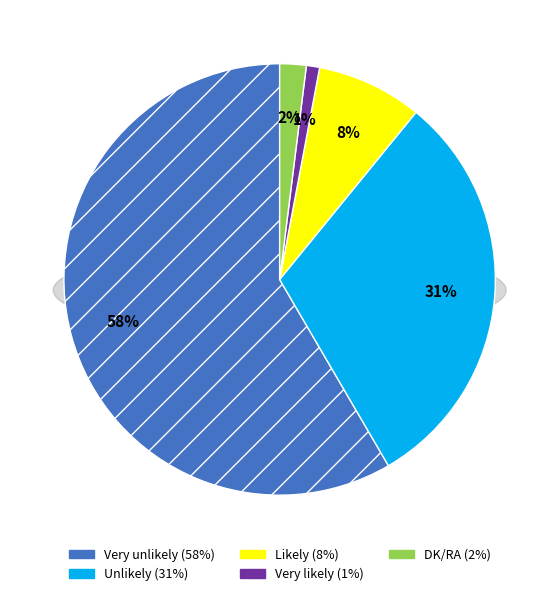

Is it true that Very likely is 11% of the pie?

False